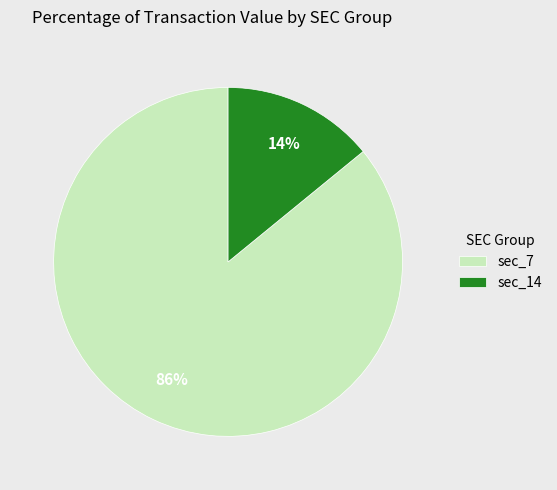

To the nearest percent, what is the difference between the largest and smallest slice percentages?

72%